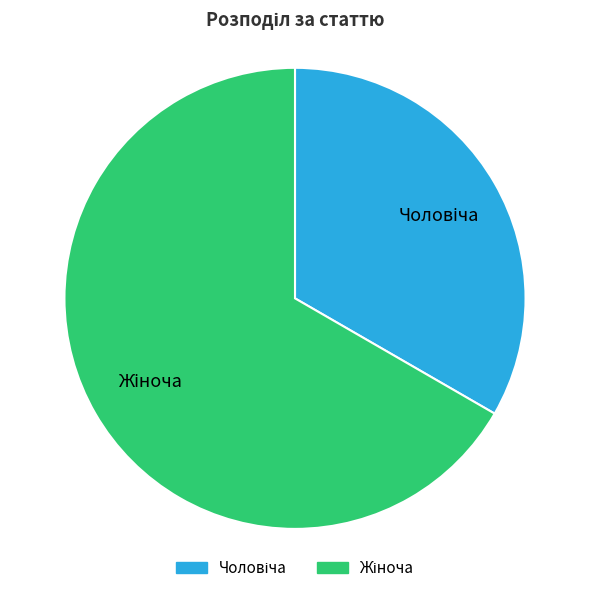

To the nearest percent, what is the average slice percentage?

50%